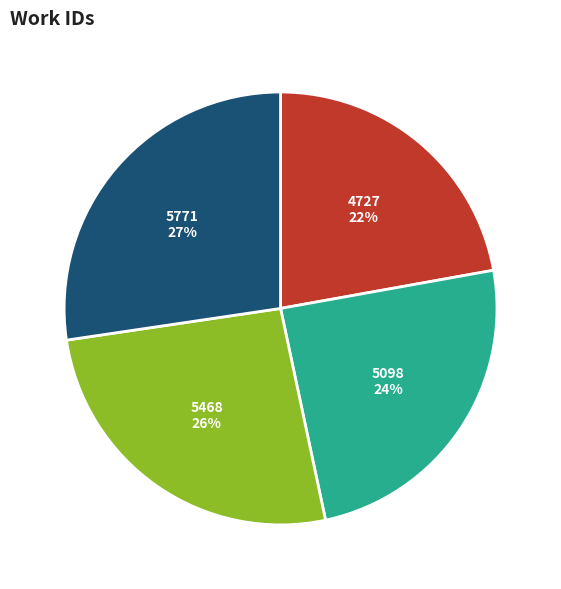

Do 5771 and 4727 together represent more than half of the pie?

No